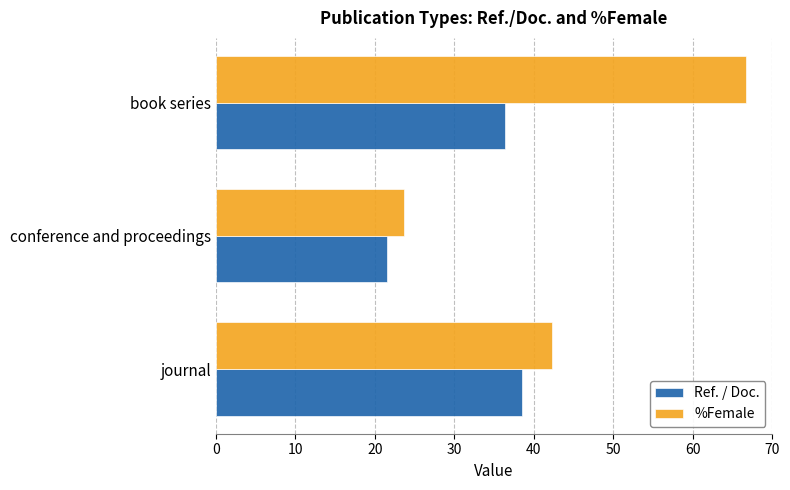

List the series in order of their overall mean, highest first.

%Female, Ref. / Doc.